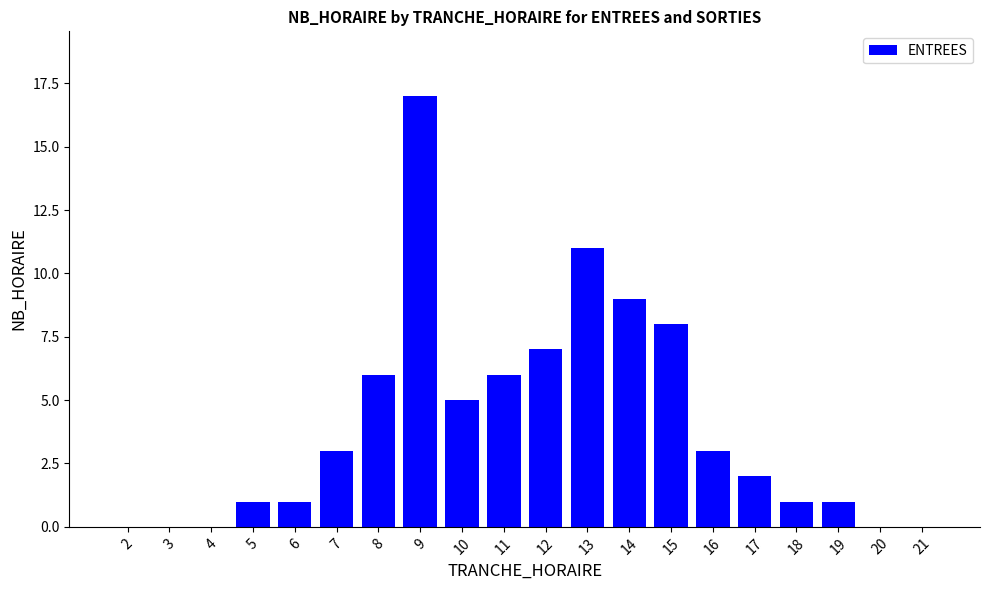

The chart shows a value of 8 at 15. True or false?

True